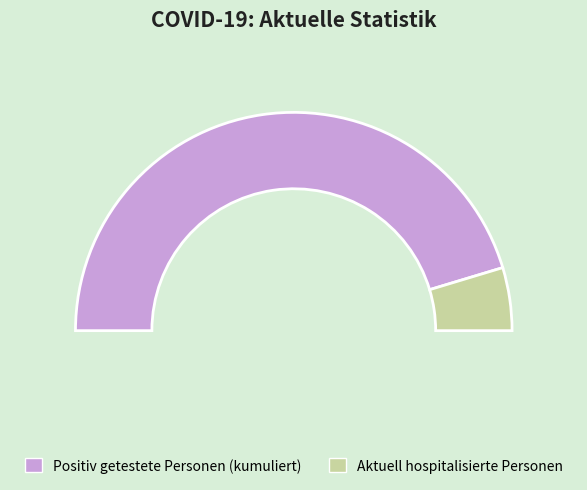

Do 5 and 11 together represent more than half of the pie?

No